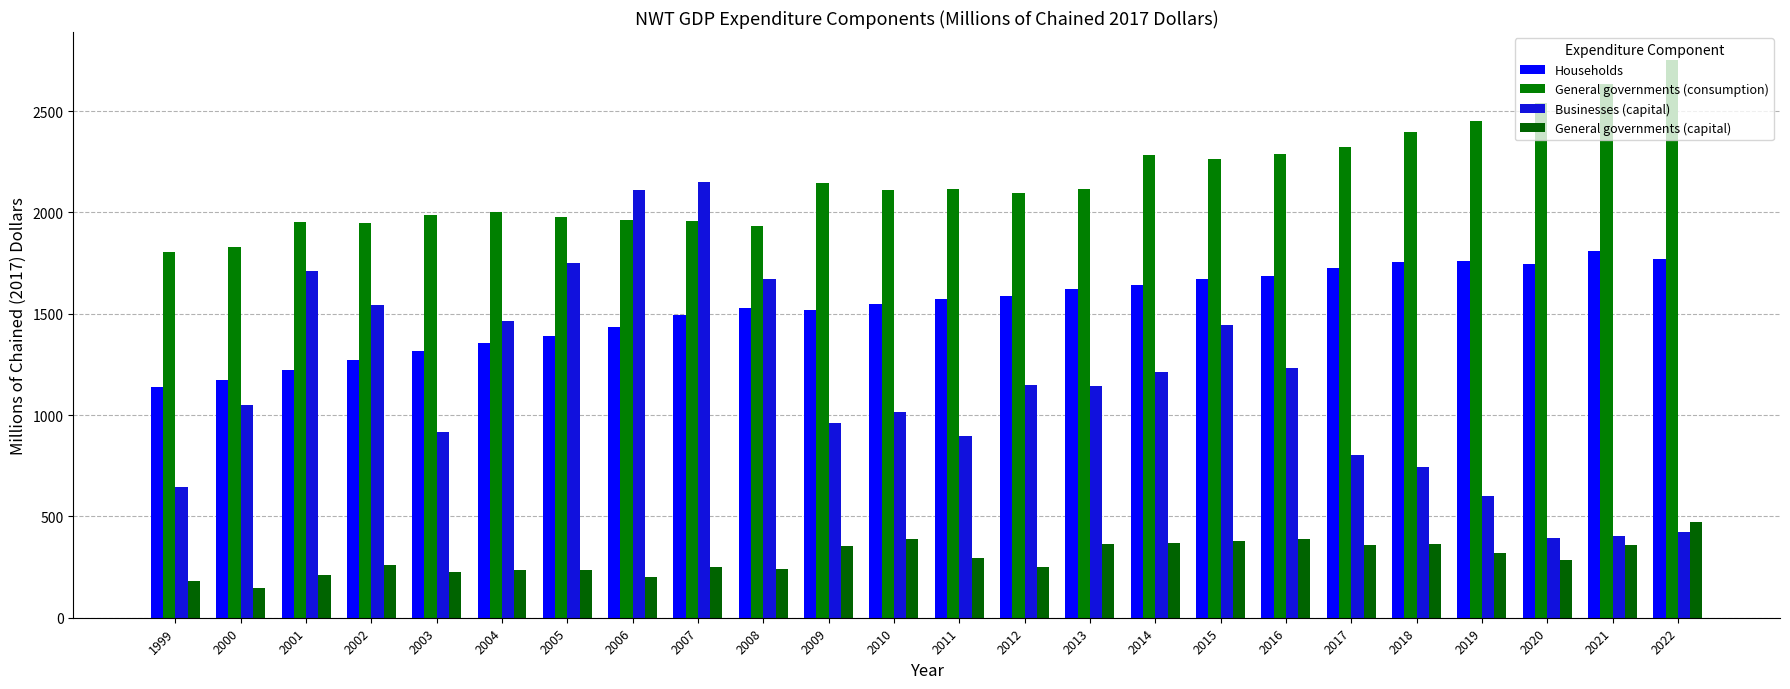

How many distinct data groups are displayed?

4